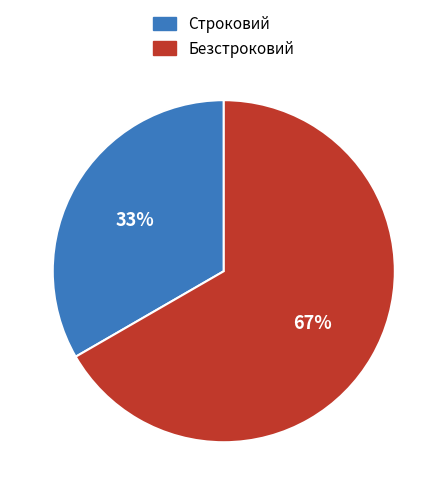

To the nearest percent, what portion does Безстроковий represent?

67%